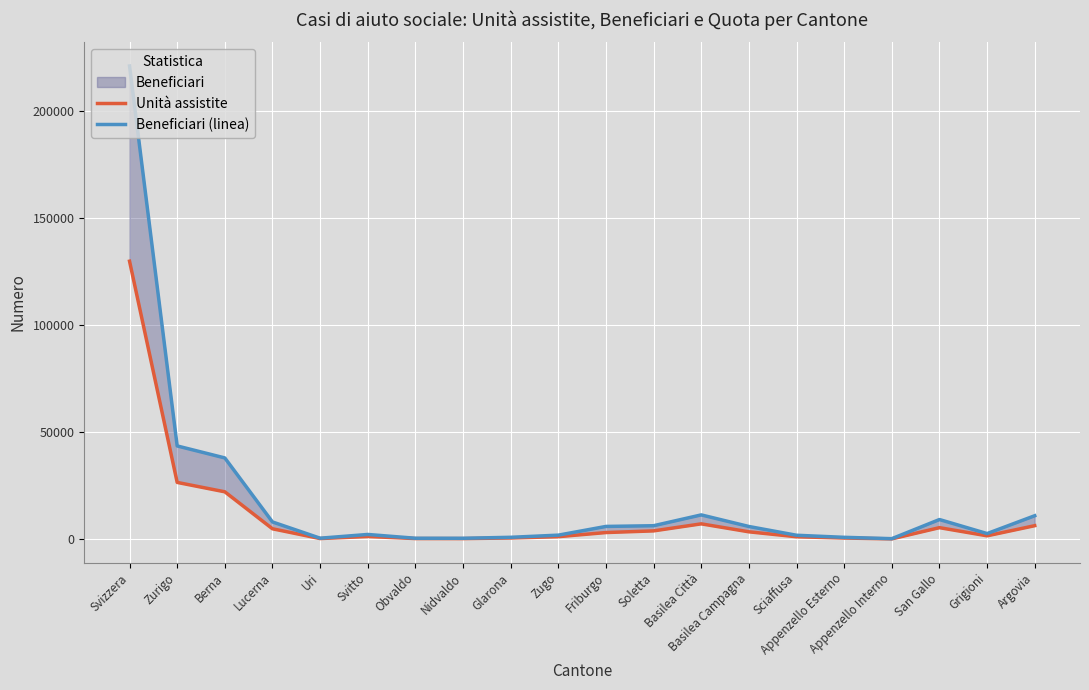

True or false: Unità assistite and Beneficiari (linea) intersect in this chart.

False